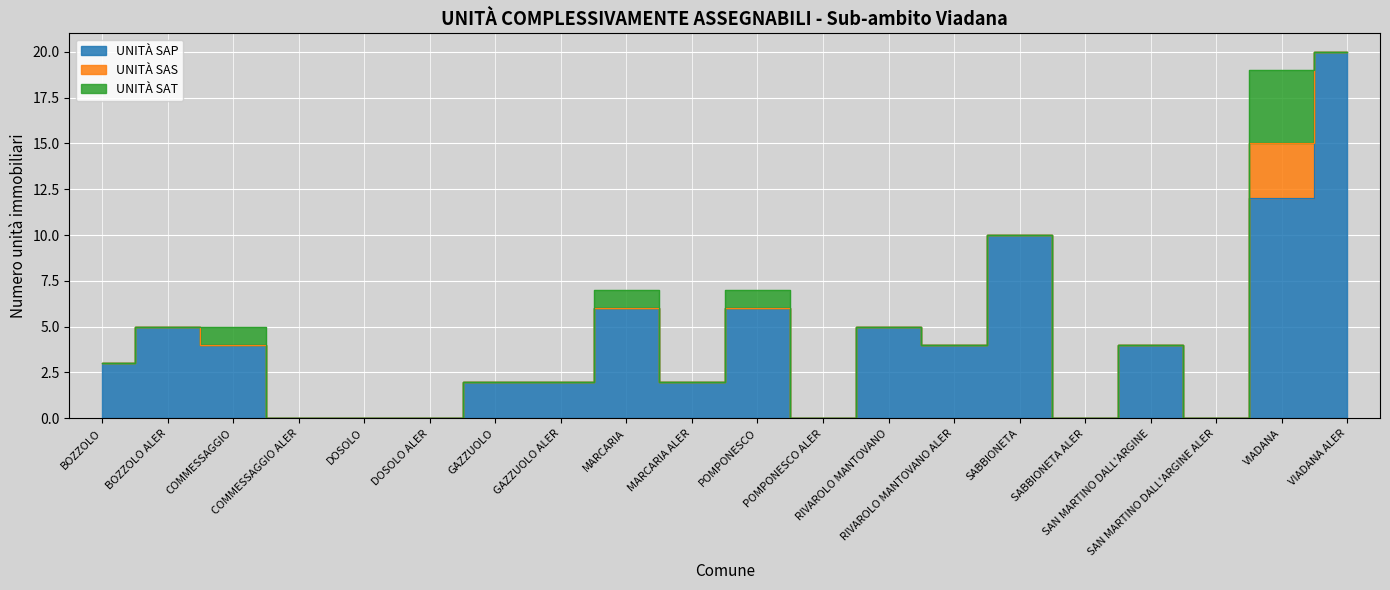

What position from the right is RIVAROLO MANTOVANO?

8